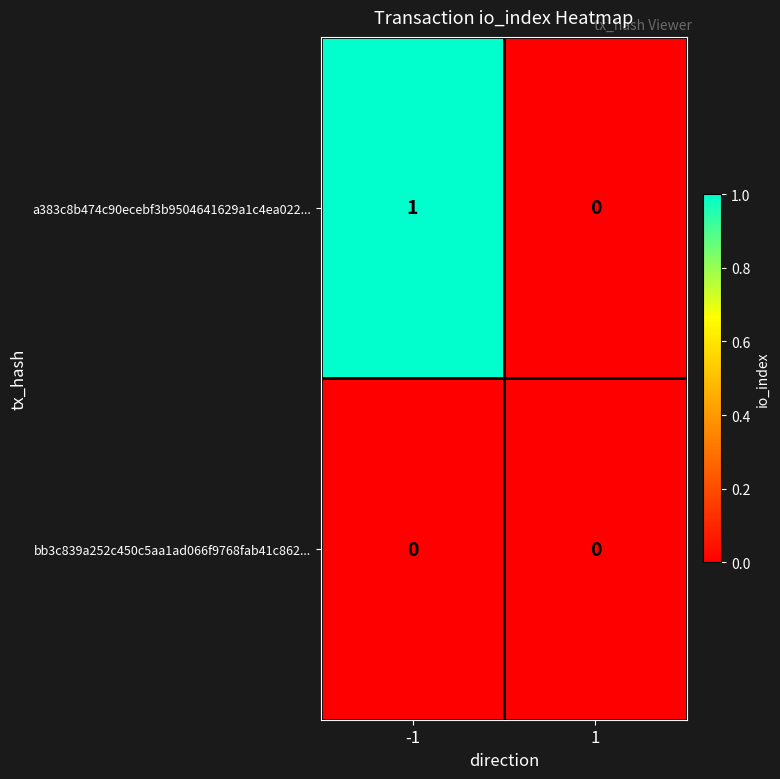

Which series has the largest range (max minus min)?

a383c8b474c90ecebf3b9504641629a1c4ea022...